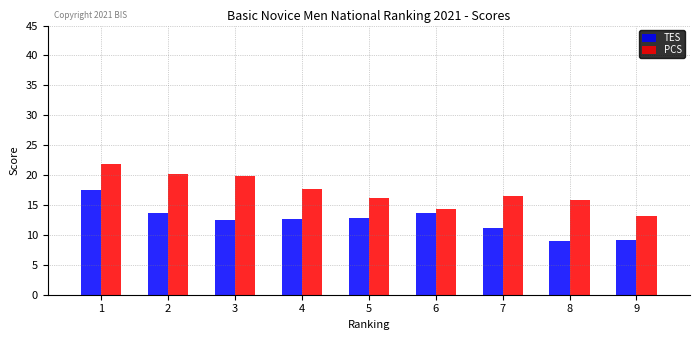

Which series has the largest total across all categories?

PCS